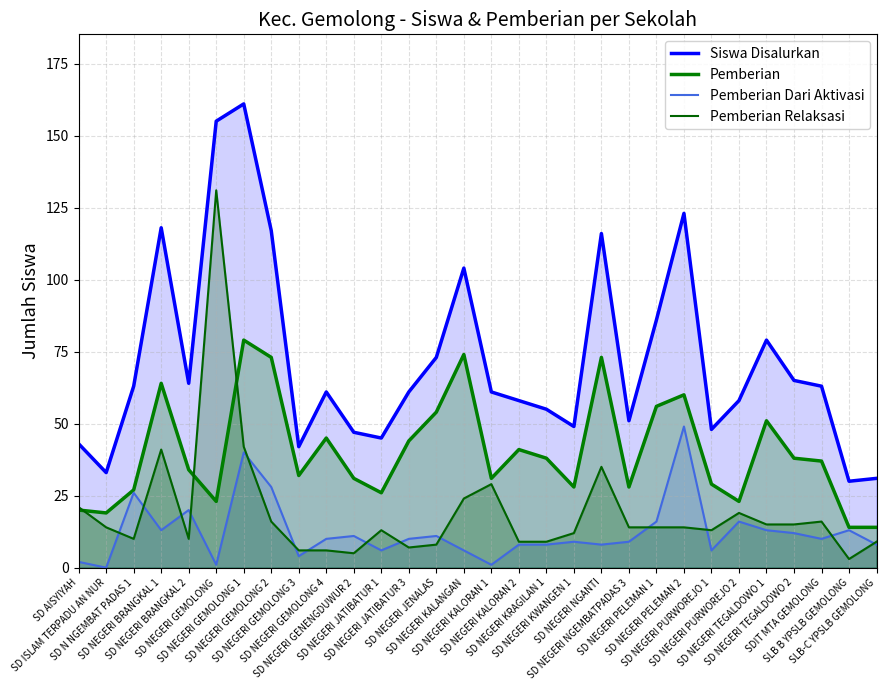

What is the maximum value shown in the chart?

161